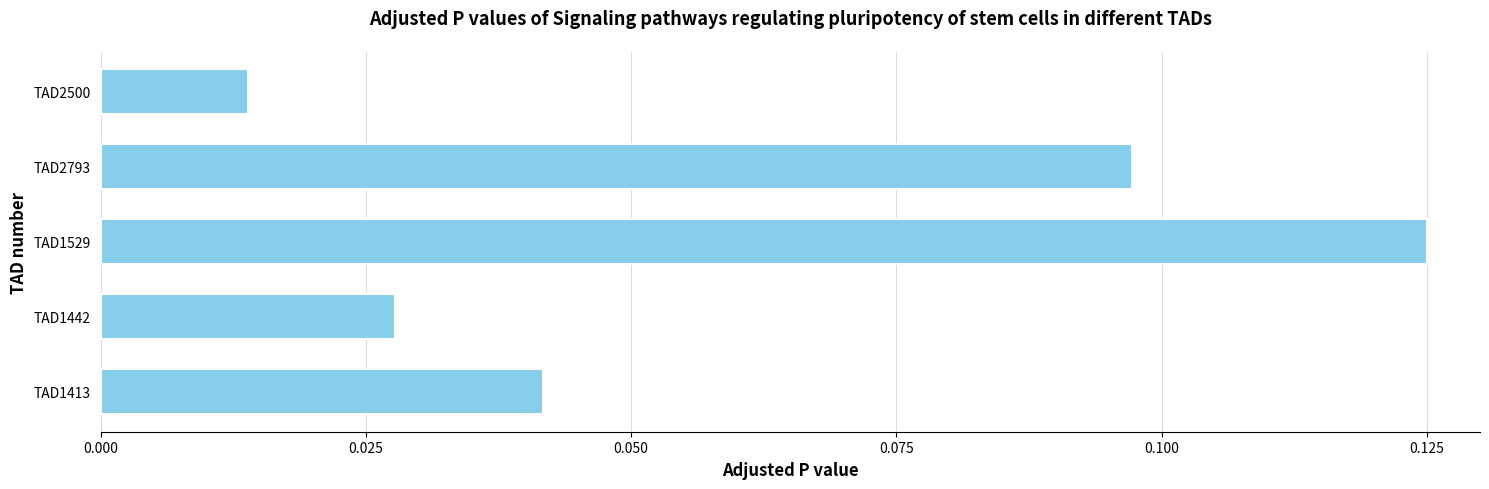

At which category does the chart reach its peak across all series?

TAD1529